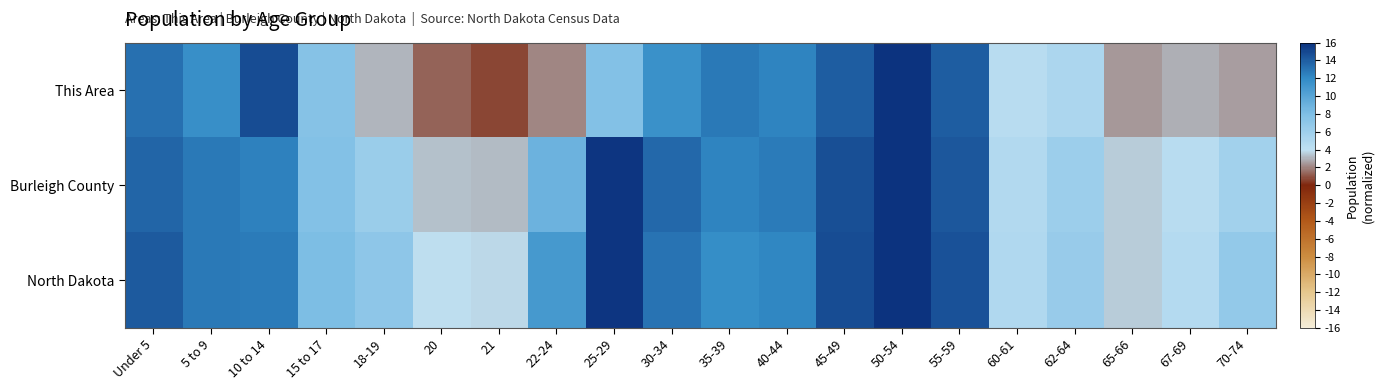

Between 35-39 and 10 to 14, which is larger?

10 to 14